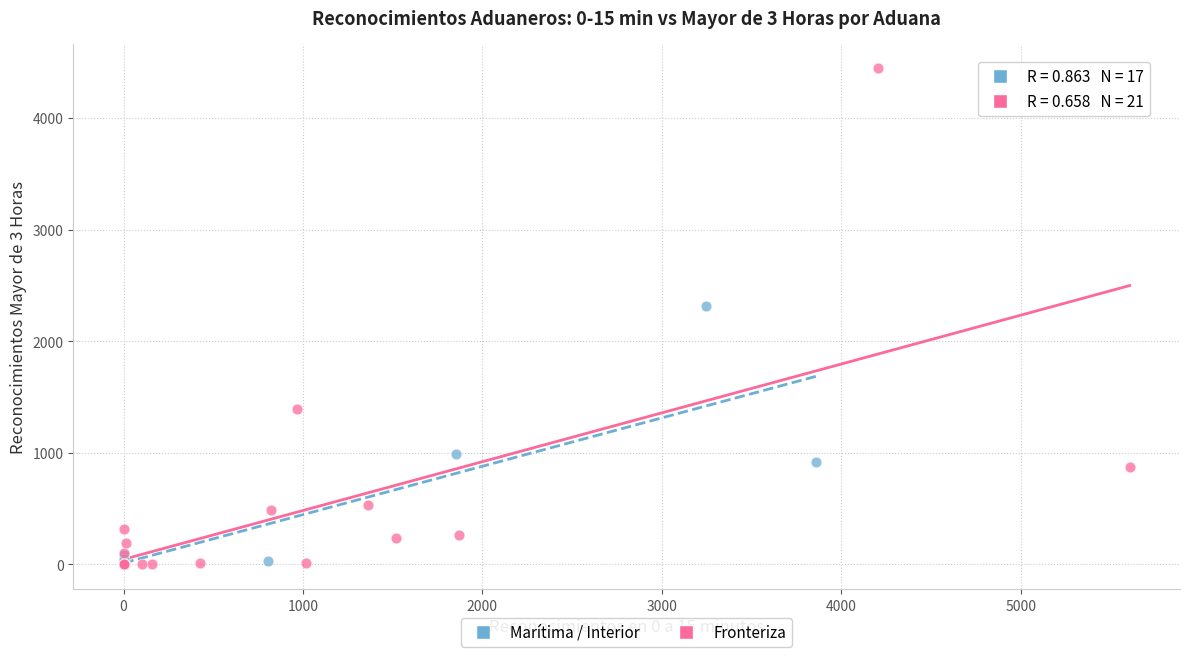

Which series contains the highest Y value?

Fronteriza